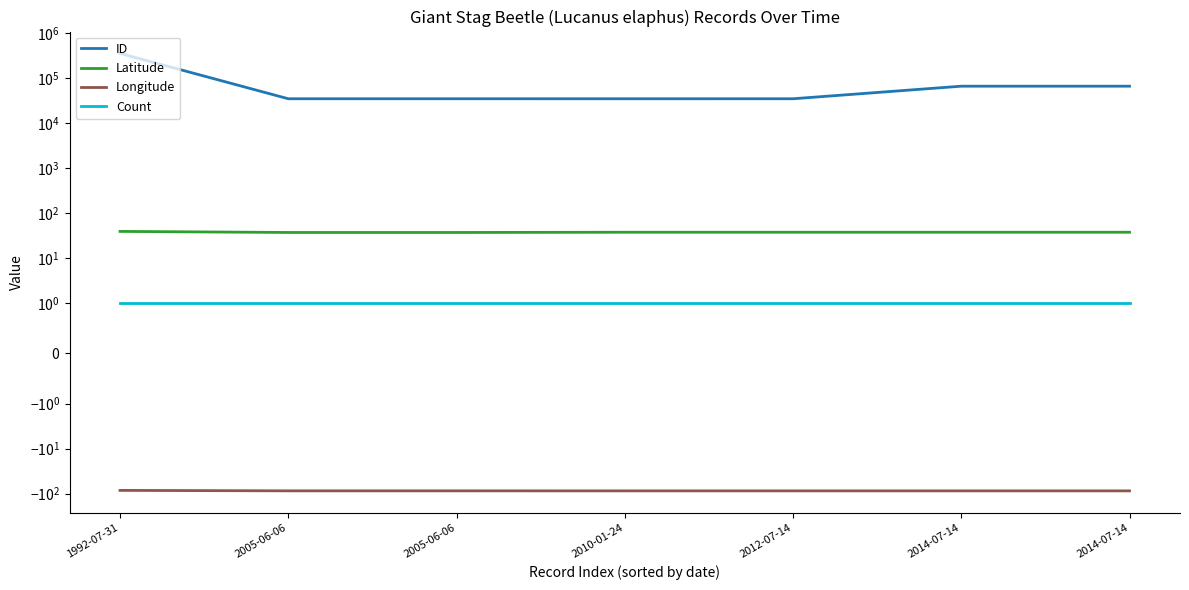

True or false: Latitude and ID cross at least once.

False